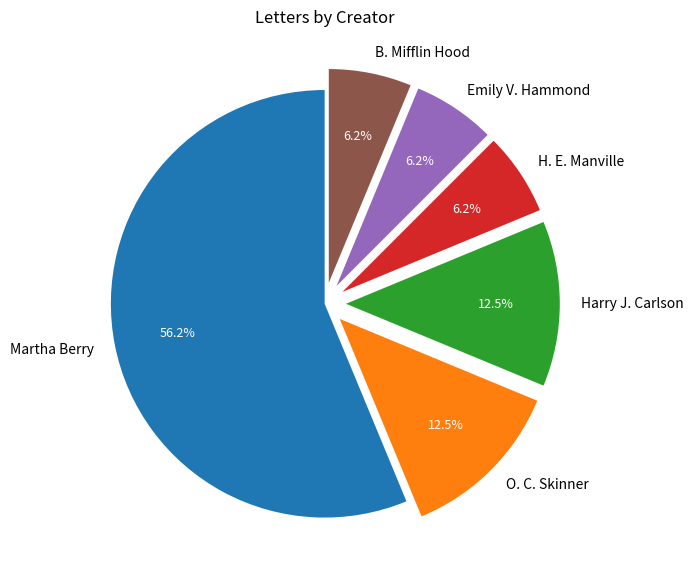

Is Harry J. Carlson the majority of the pie?

No